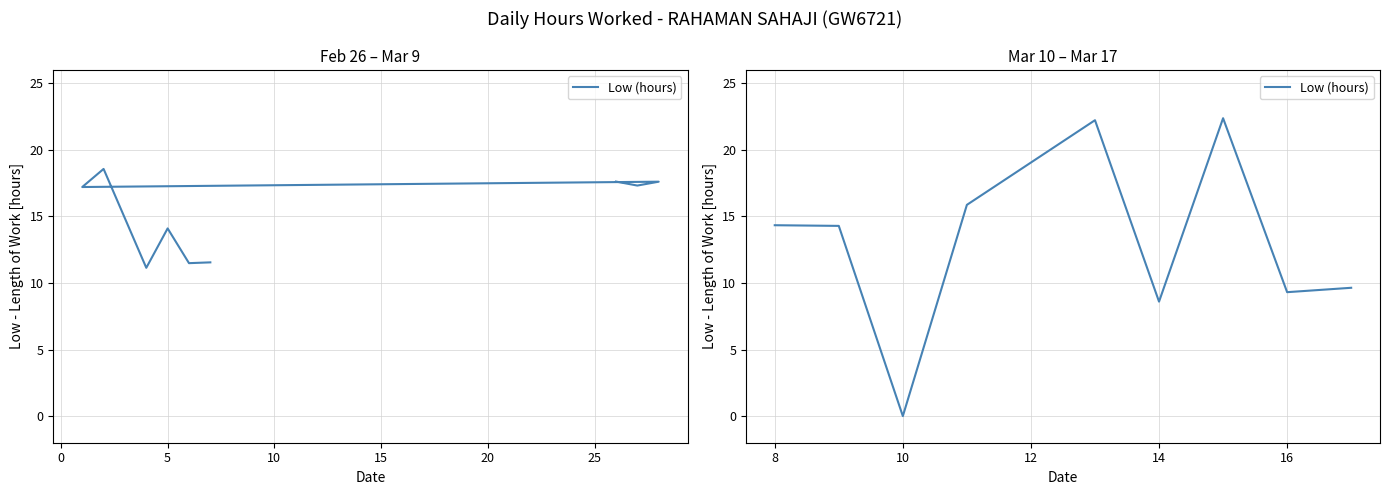

What is the maximum value shown in the chart?

22.4